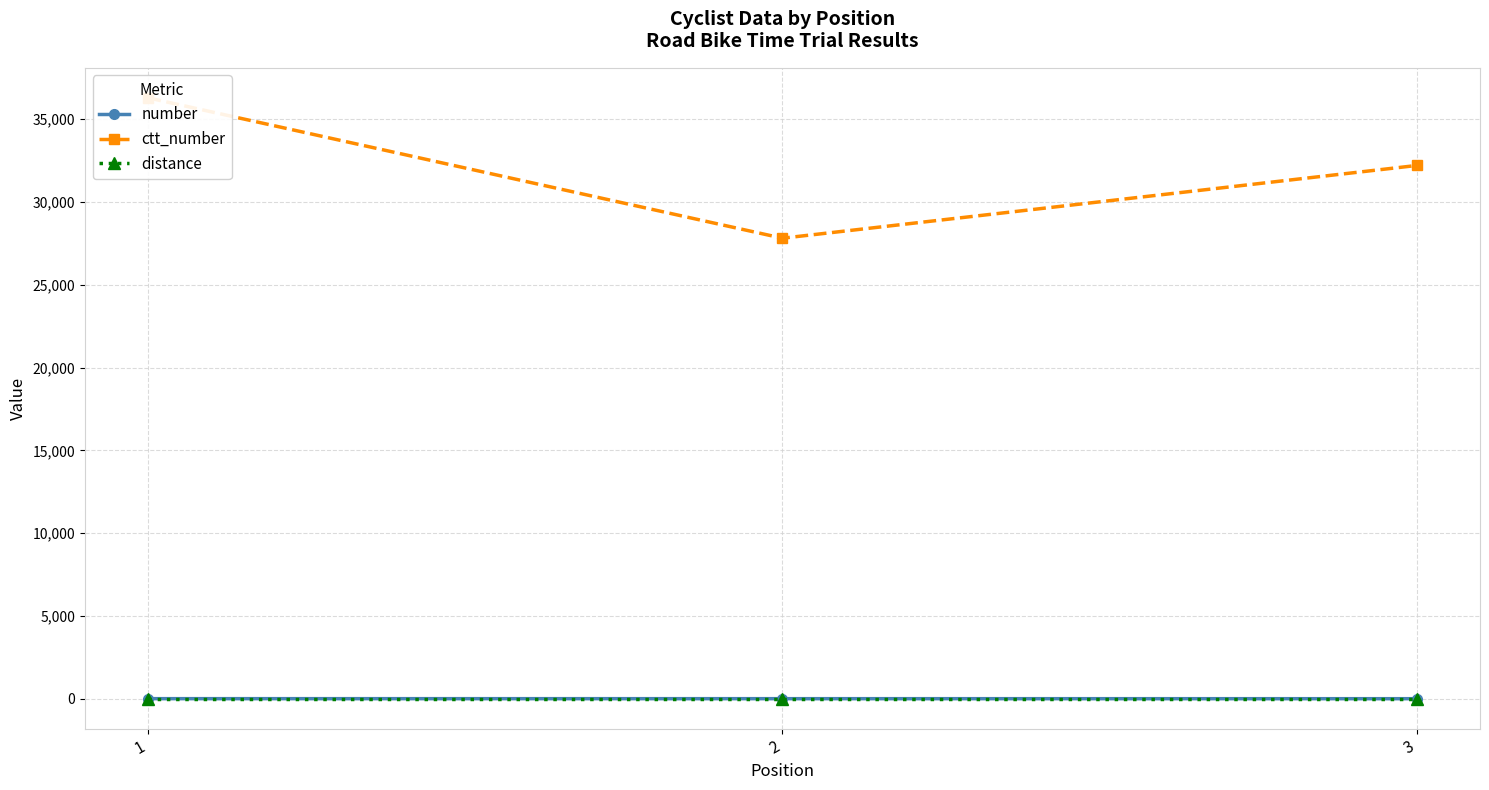

How many values in the ctt_number series exceed 32201?

1